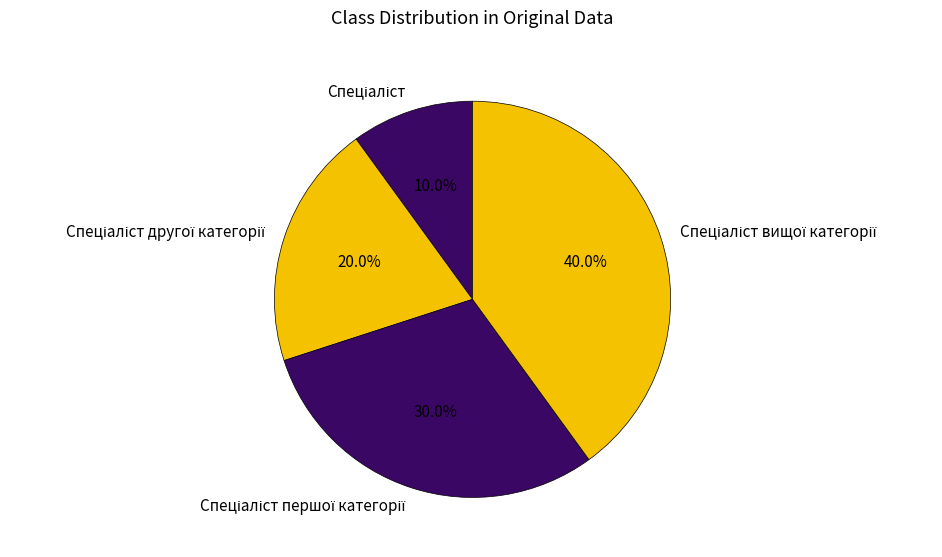

To the nearest percent, what is the difference between the largest and smallest slice percentages?

30%